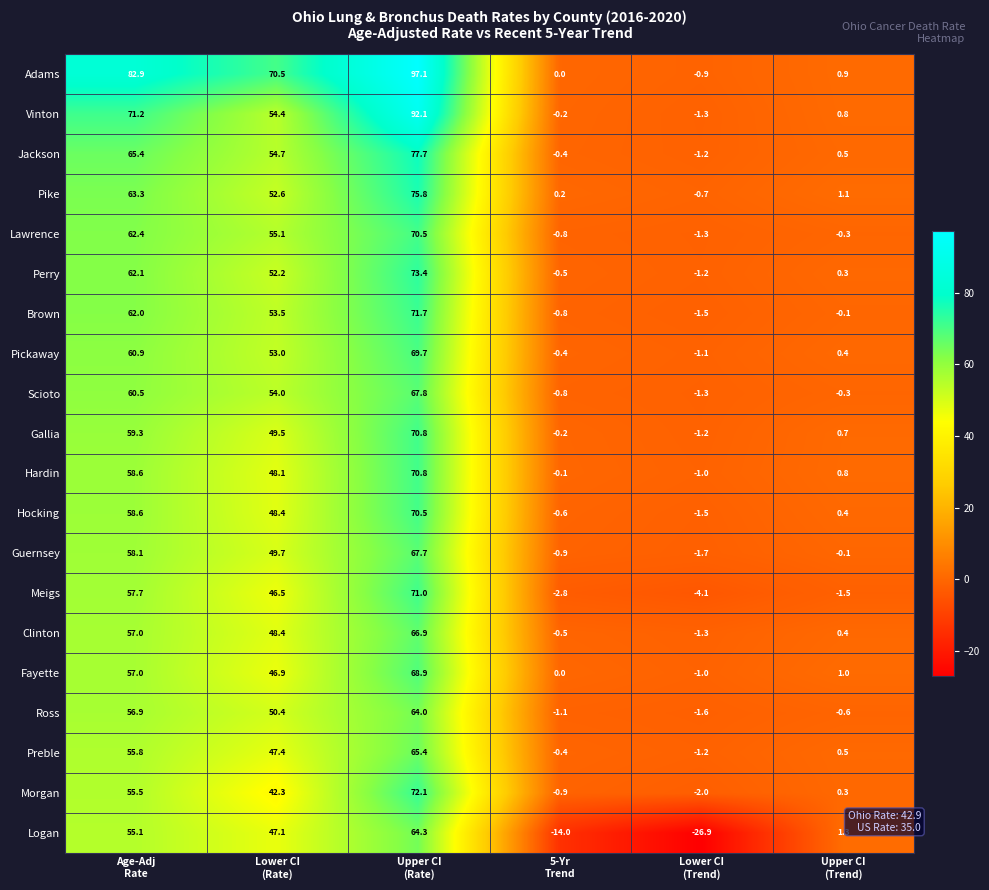

Which series has the widest spread of values?

Adams